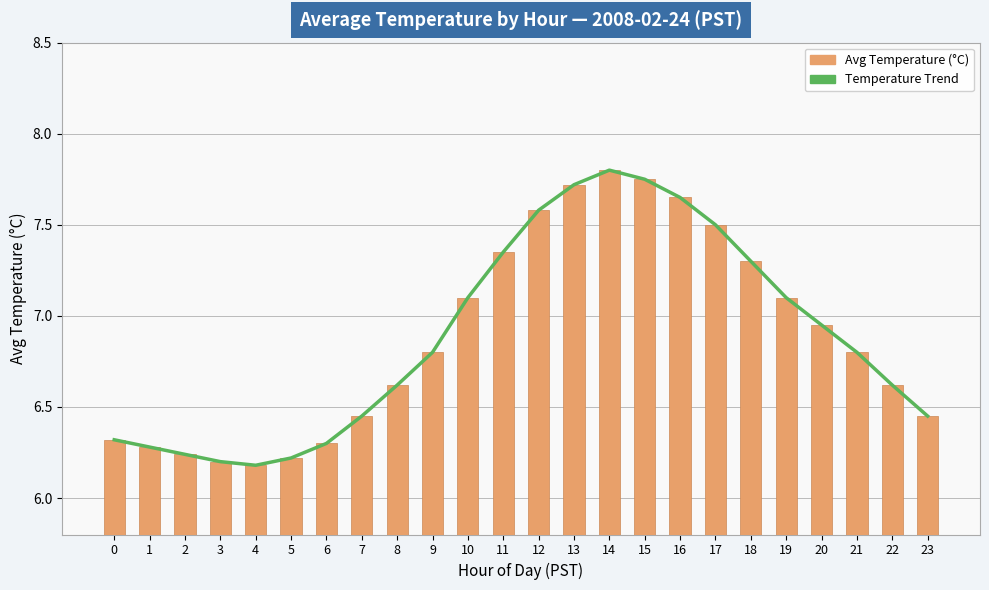

What is the value of the Avg Temperature (°C) bar at the 17th from the left?

7.7